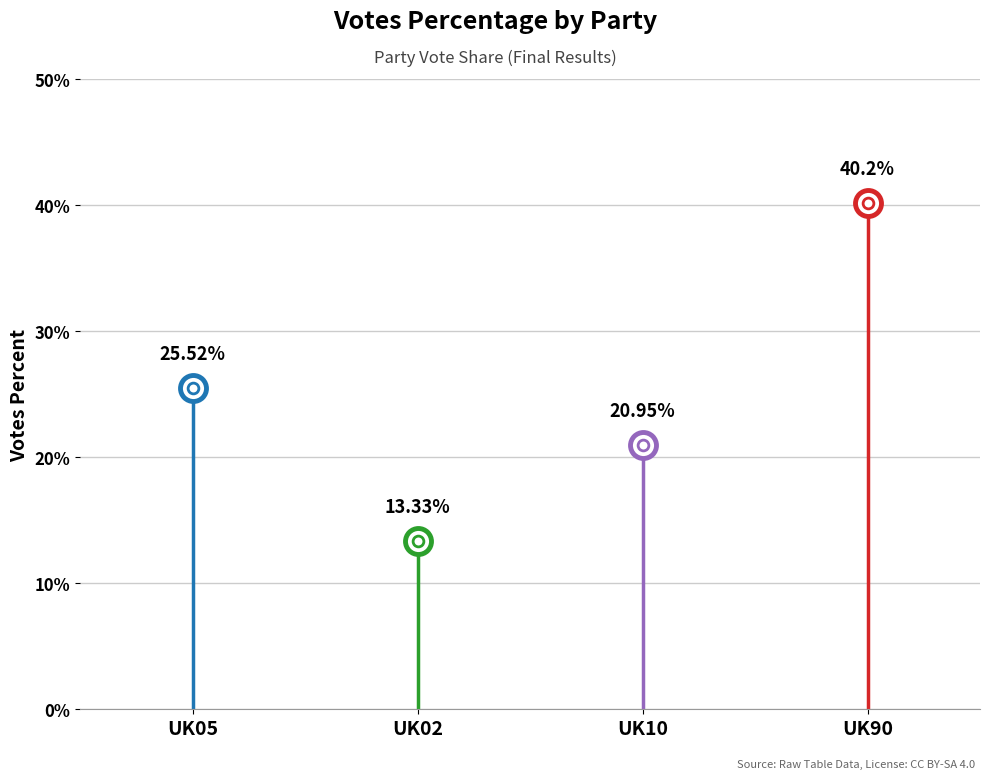

What is the change in value from UK10 to UK90?

+19.3